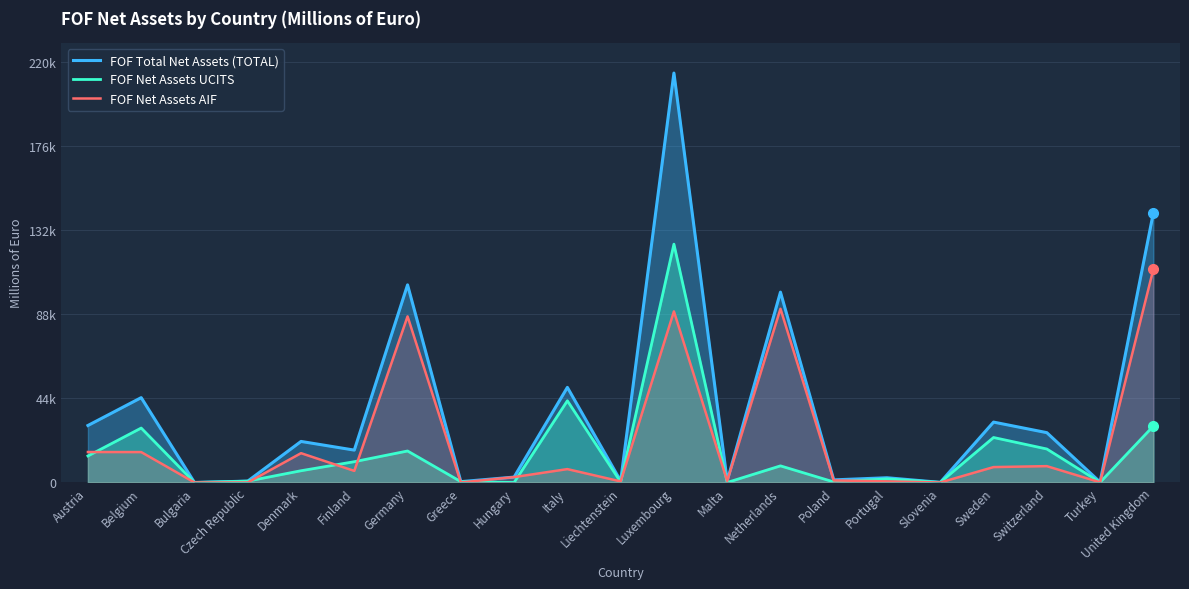

The value of FOF Net Assets AIF at Turkey is 45.9. True or false?

False